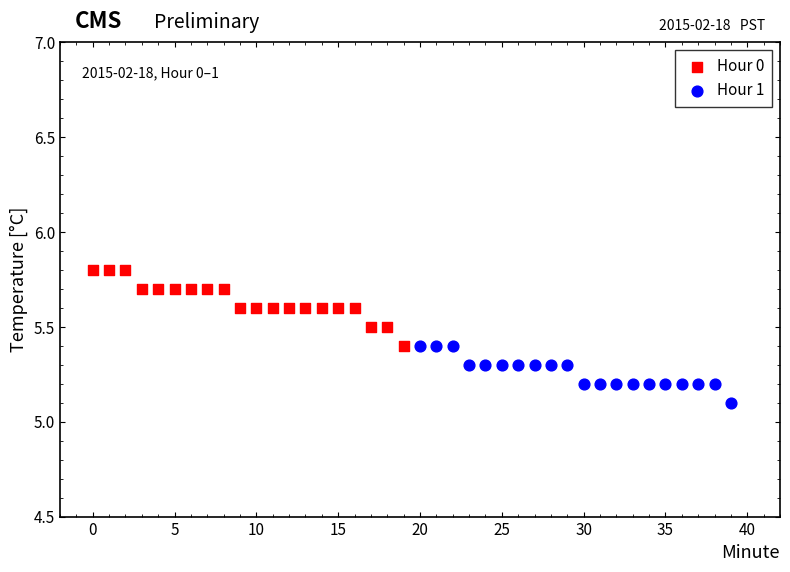

Which series contains the lowest Y value?

Hour 1